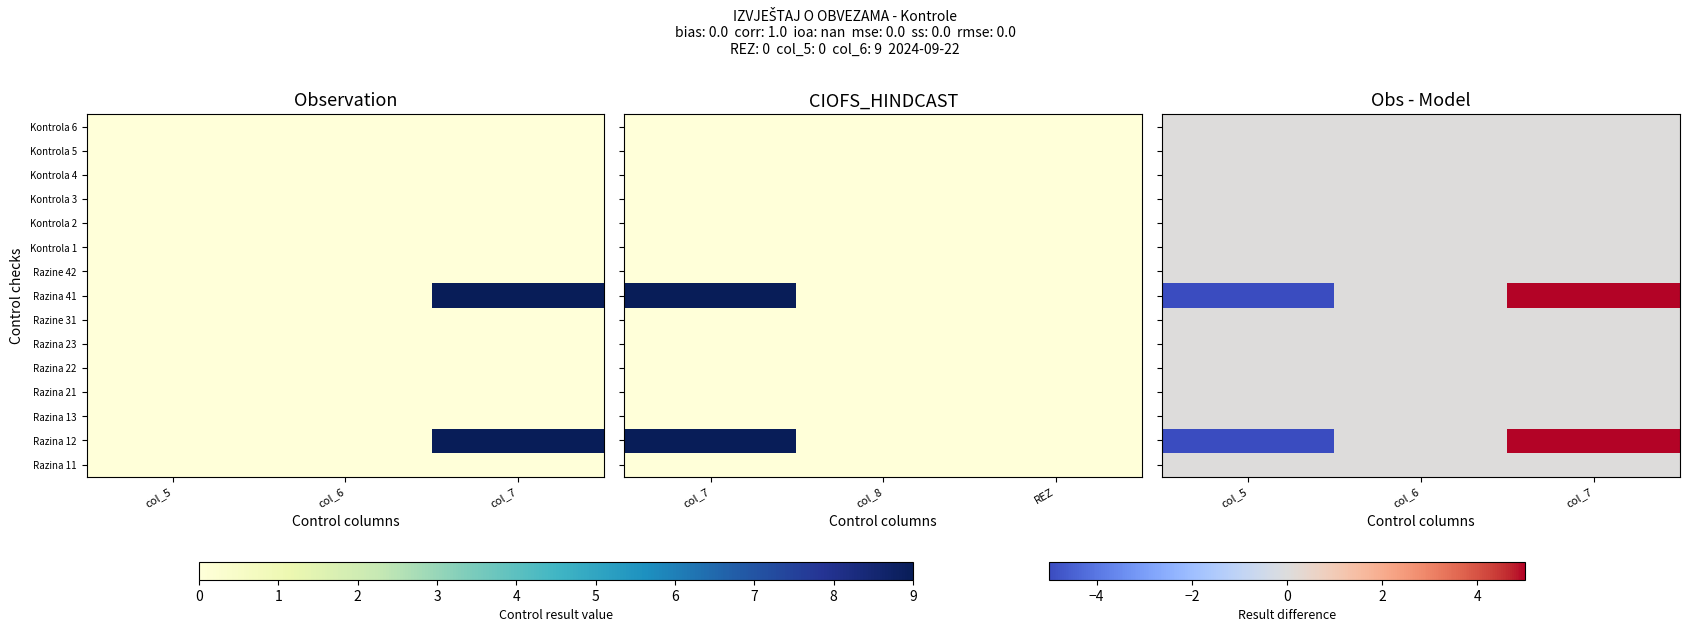

True or false: Kontrola 2 has a value of 0 at col_7.

True